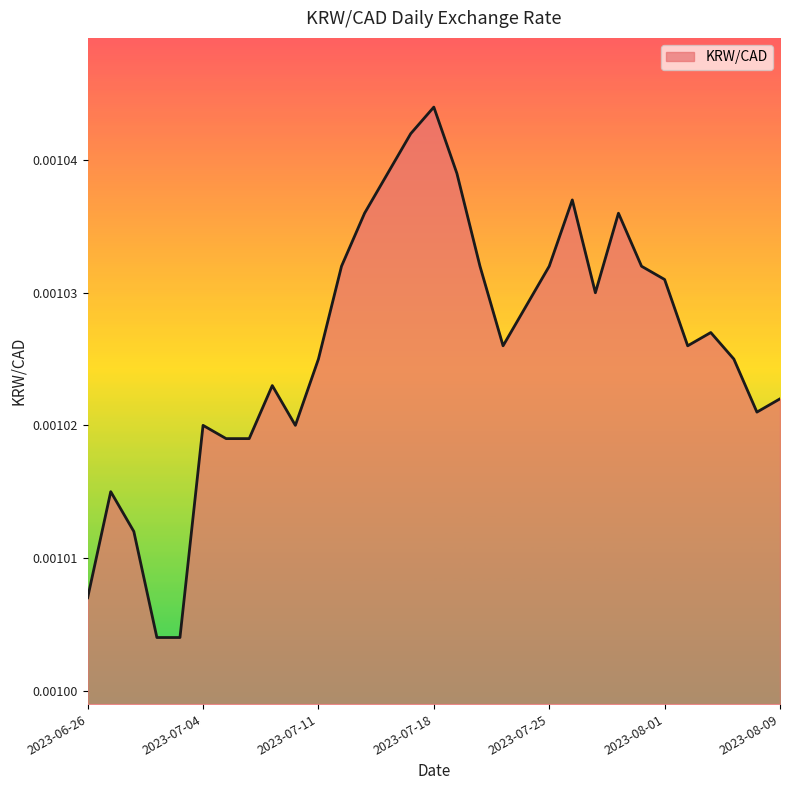

Which label corresponds to the largest value in the chart?

2023-07-18